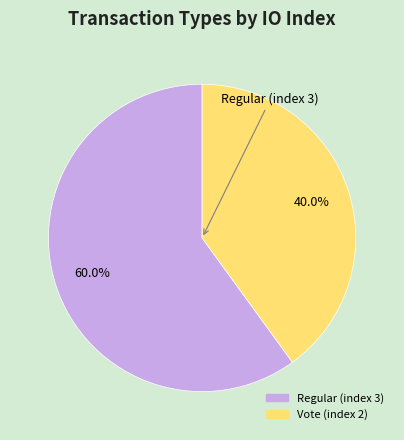

Combined, what portion of the pie is Vote (index 2) and Regular (index 3)?

100.0%